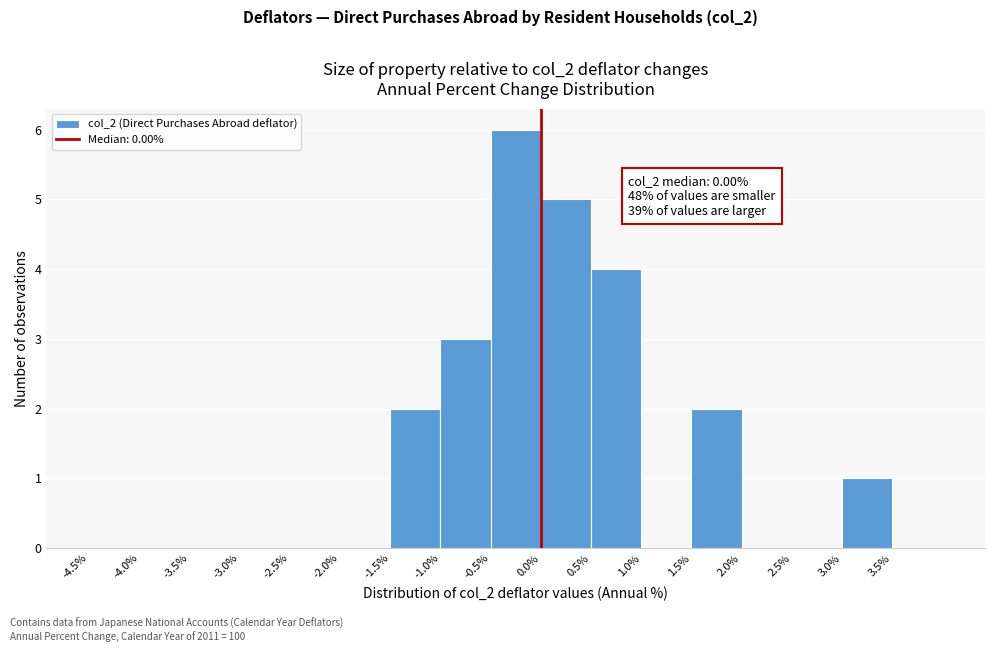

Which range on the x-axis has the tallest bar?

-0.5 to 0.0